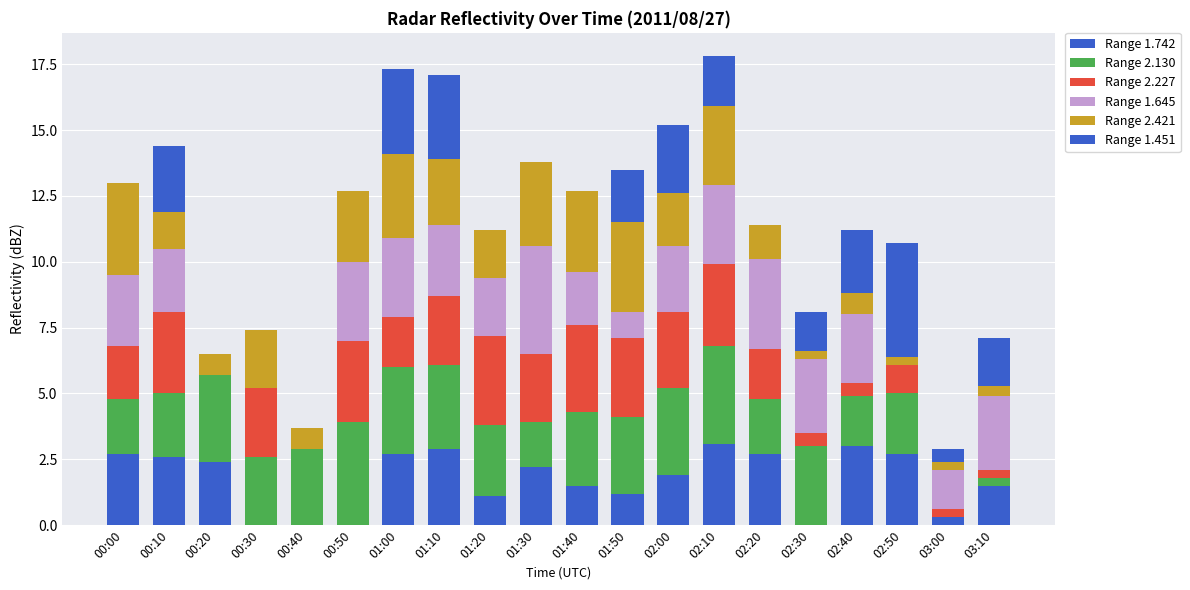

Are the bars grouped side by side (vs. stacked)?

No